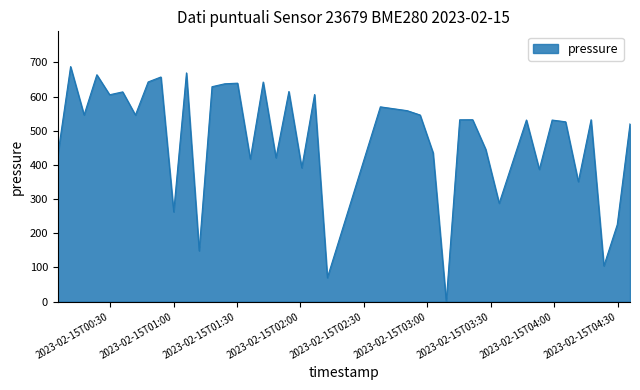

What is the difference between the maximum and minimum values?

687.8